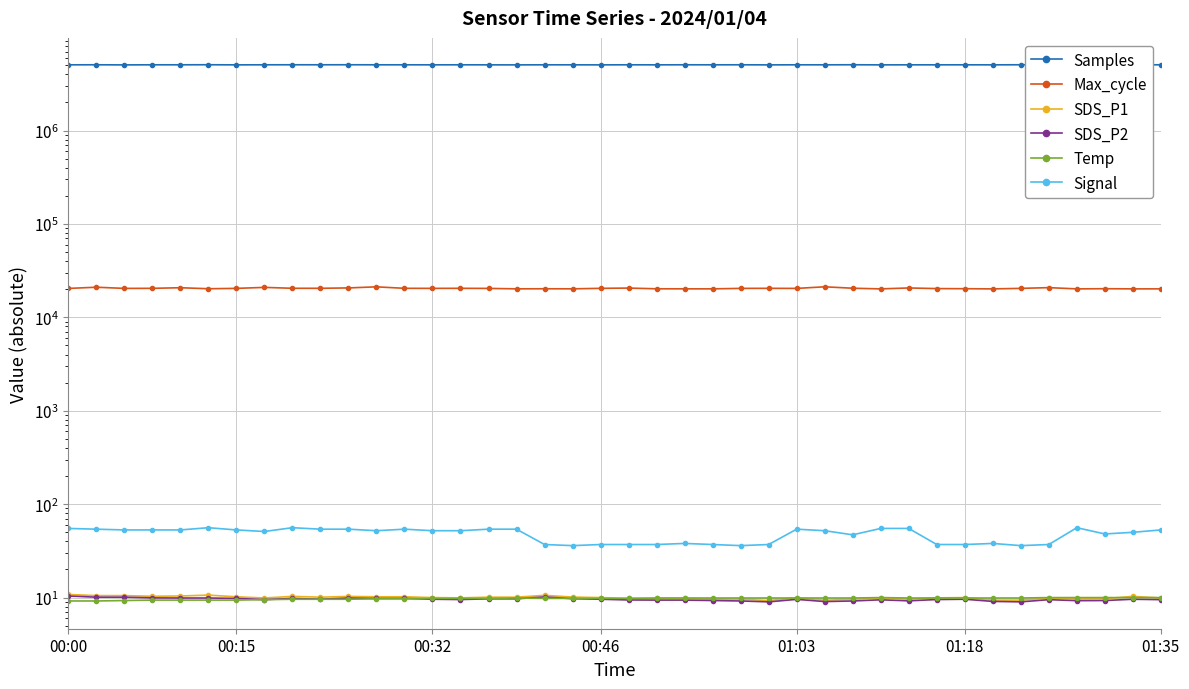

True or false: Samples and SDS_P2 intersect in this chart.

False